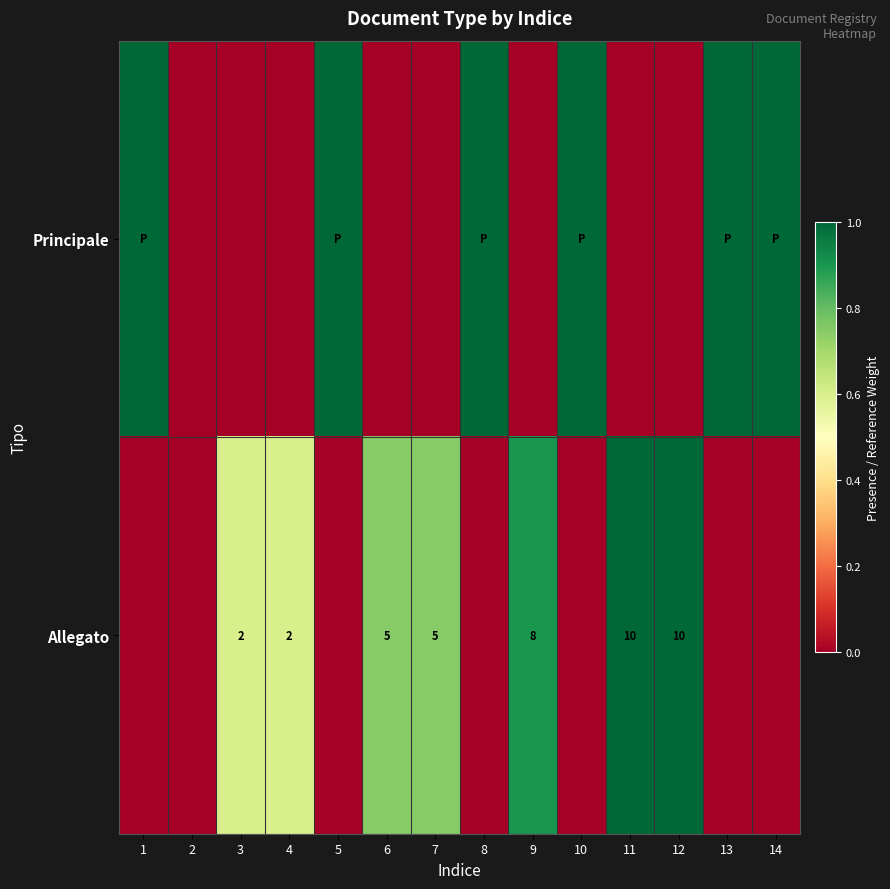

What is the difference between the highest and lowest values at 8?

1.0